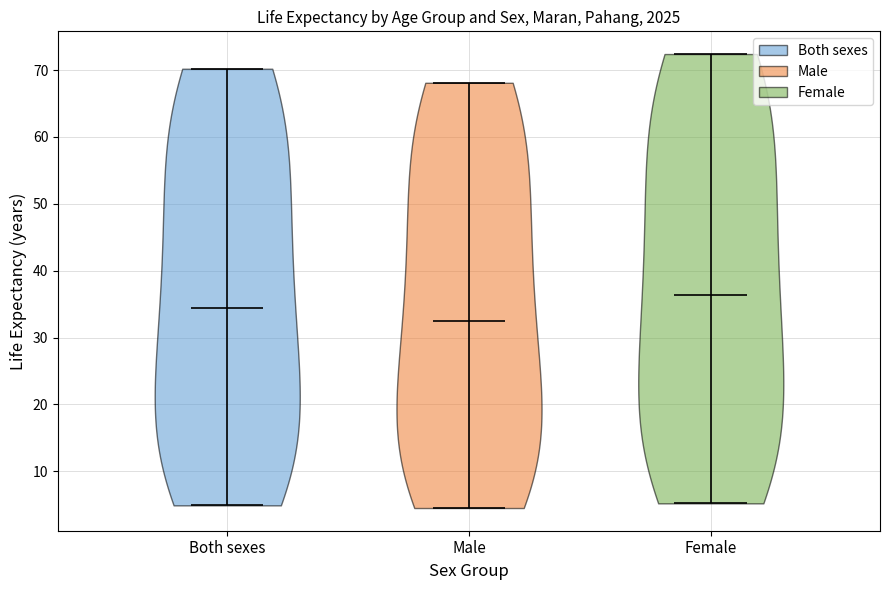

Which violin has the lowest median line?

Male